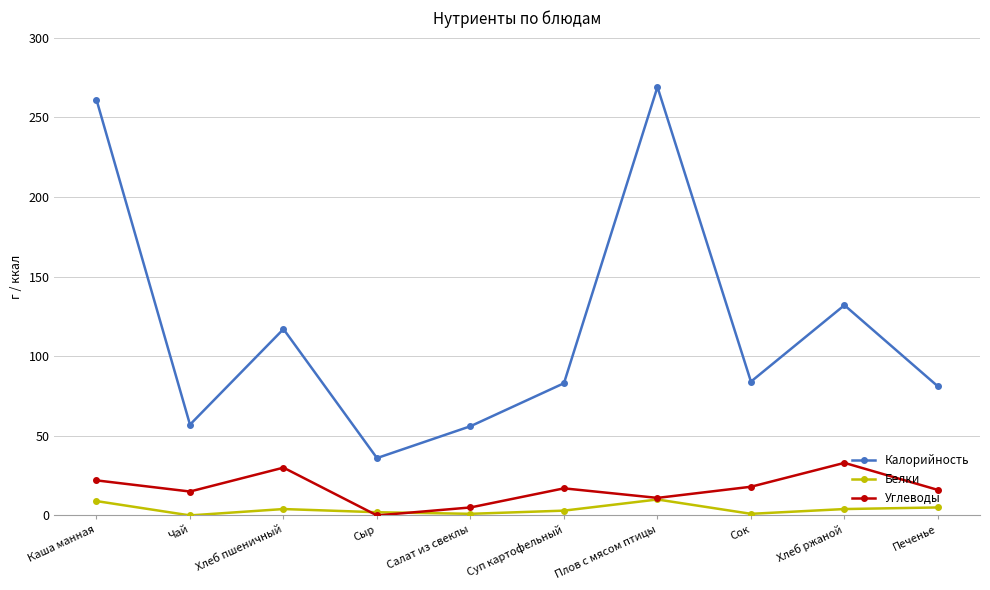

True or false: Калорийность and Углеводы intersect in this chart.

False